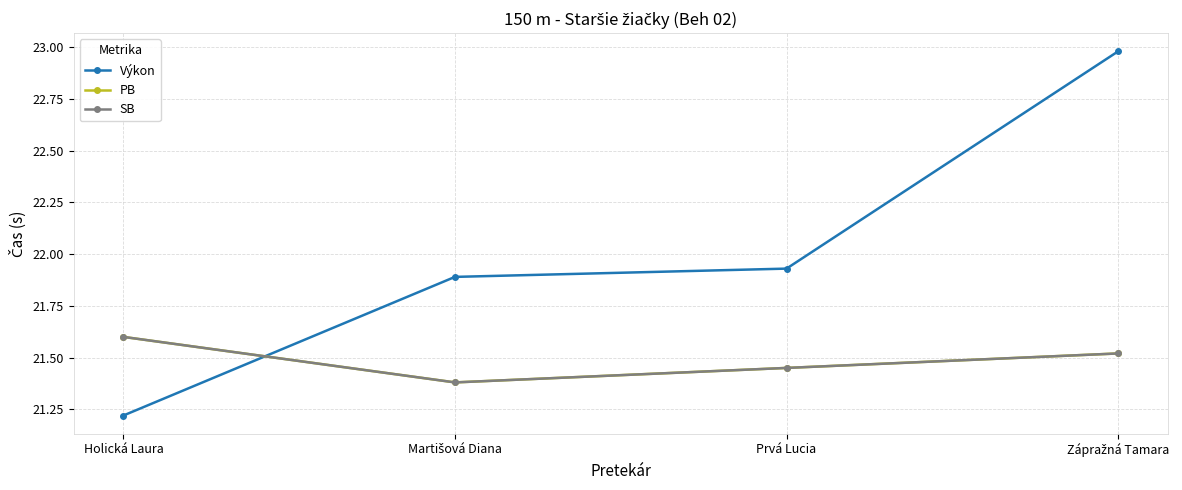

True or false: SB has more than 2 interior local peaks.

False